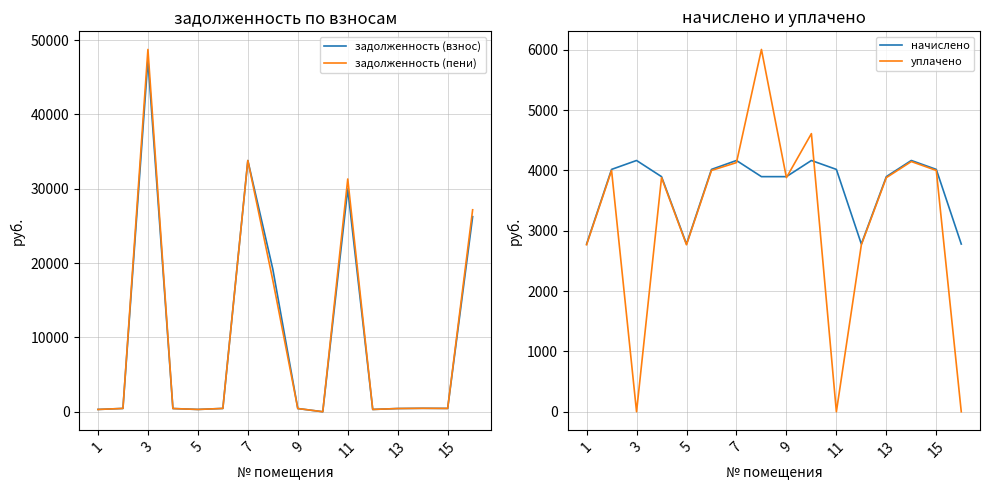

What is the maximum value for задолженность (взнос)?

47360.5